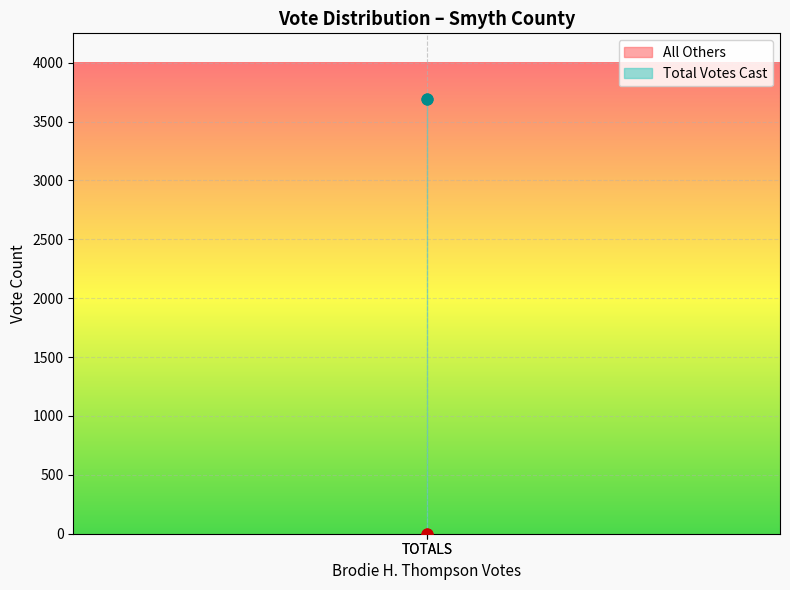

What are all the series names shown in the legend?

All Others, Total Votes Cast